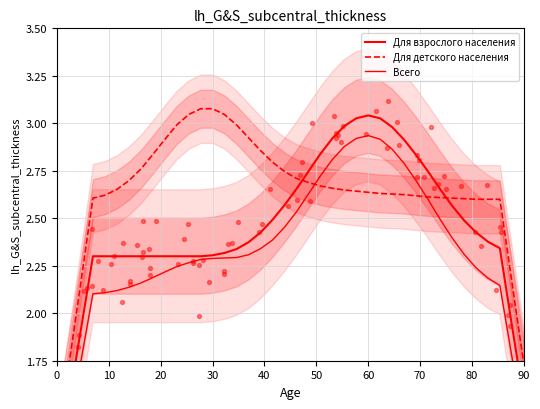

At how many categories does at least one series exceed 2?

37